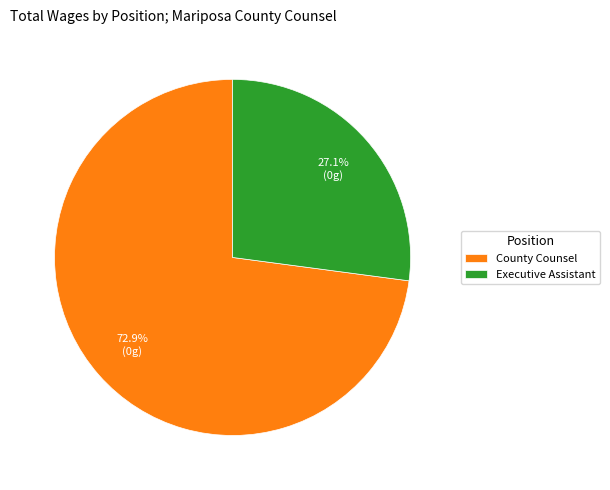

What percentage is the County Counsel slice, to the nearest percent?

73%